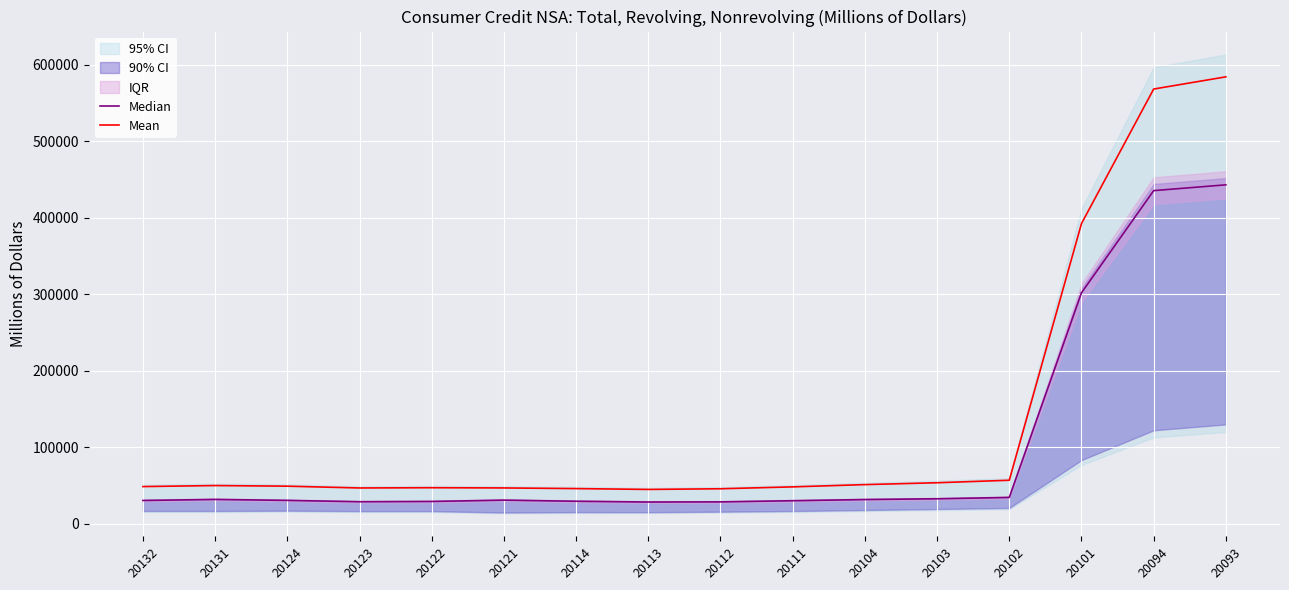

The value of Mean at 20114 is 78937.8. True or false?

False